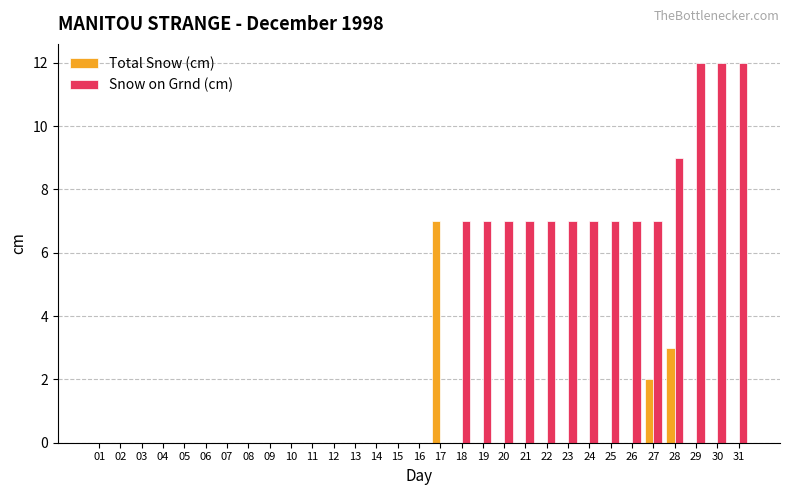

Which series has the largest range (max minus min)?

Snow on Grnd (cm)